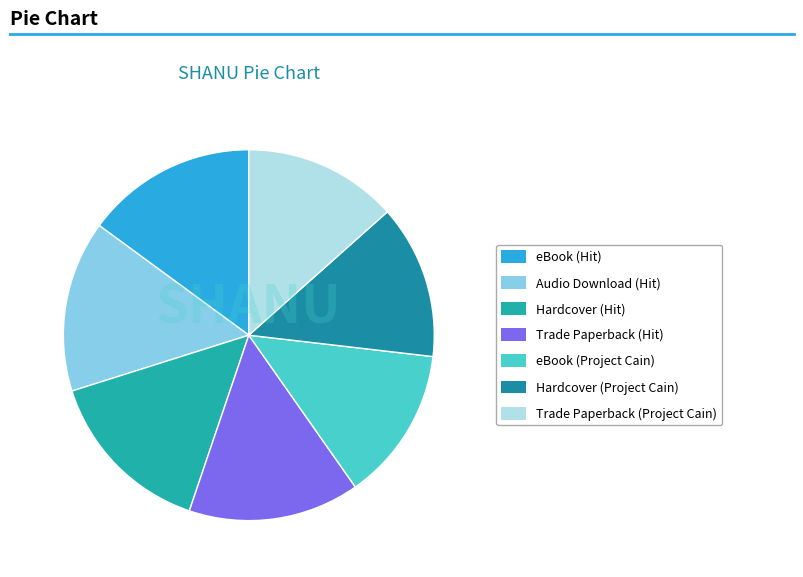

What percentage is the Hardcover (Hit) slice, to the nearest percent?

15%